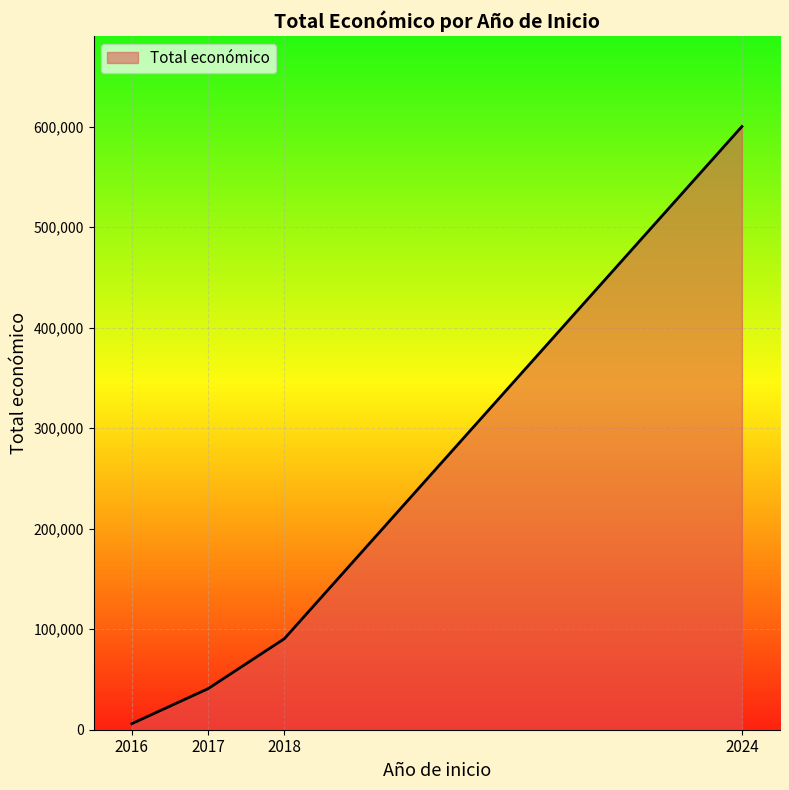

True or false: the data has more than 1 interior local peaks.

False